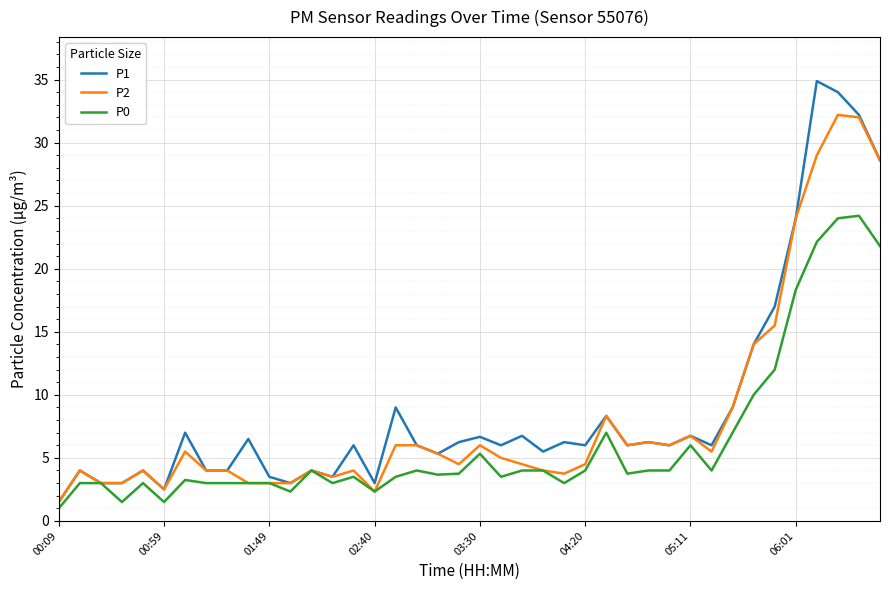

Which series has the widest spread of values?

P1